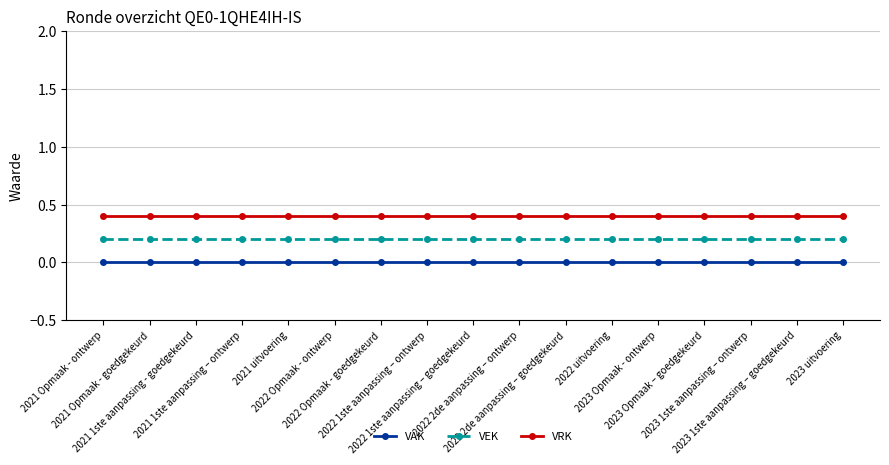

What are all the series names shown in the legend?

VAK, VEK, VRK